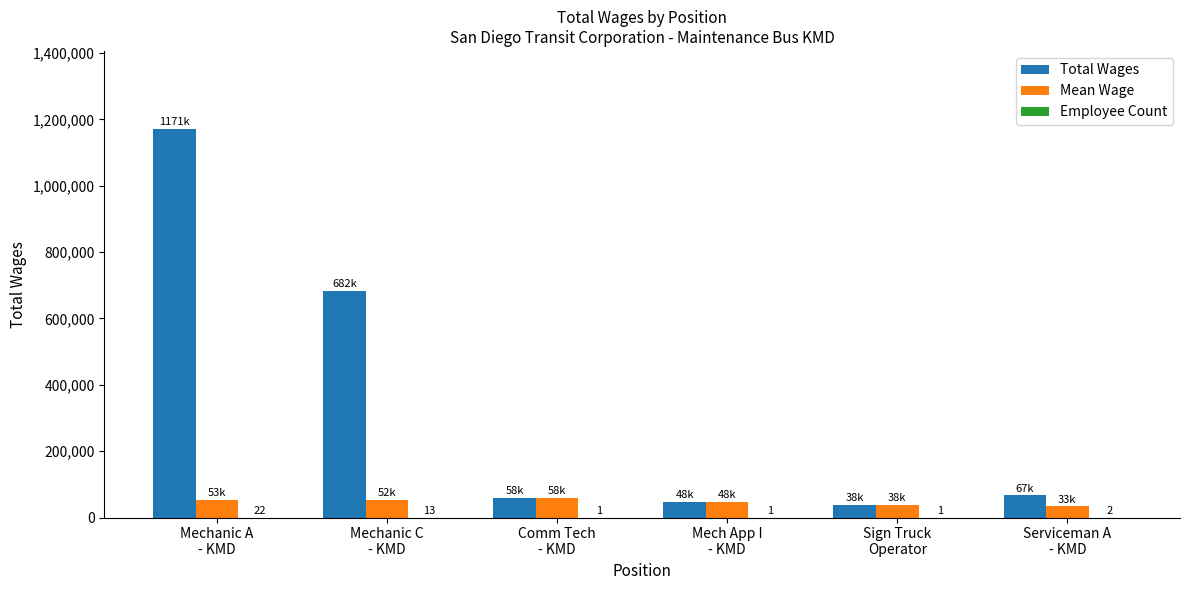

What is the greatest value displayed?

1171987